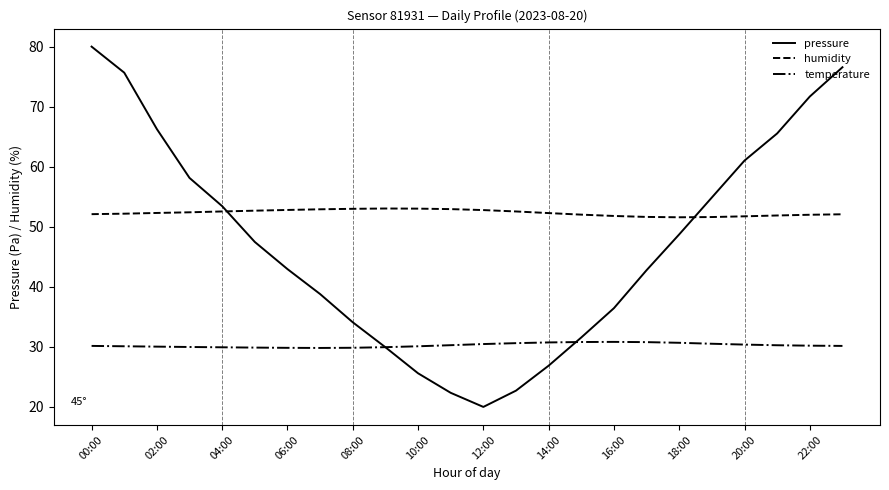

What is the sum of all pressure values?

1133.5